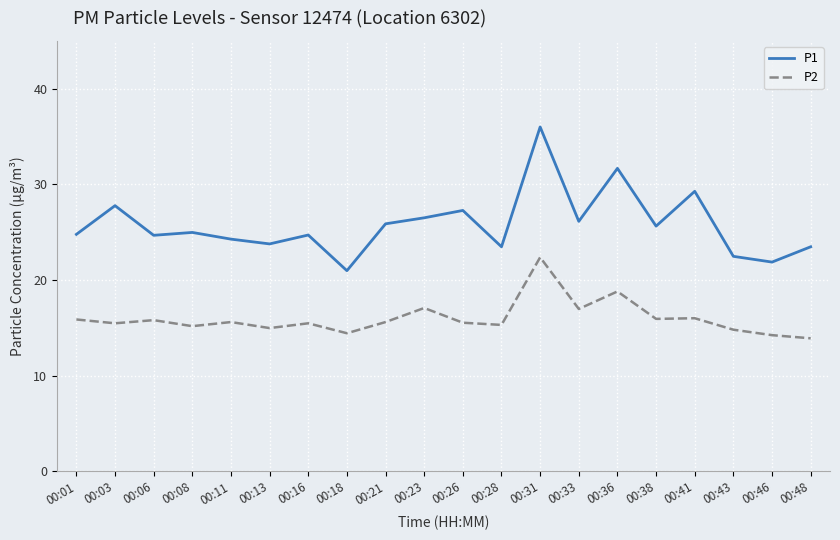

True or false: P1 and P2 intersect in this chart.

False